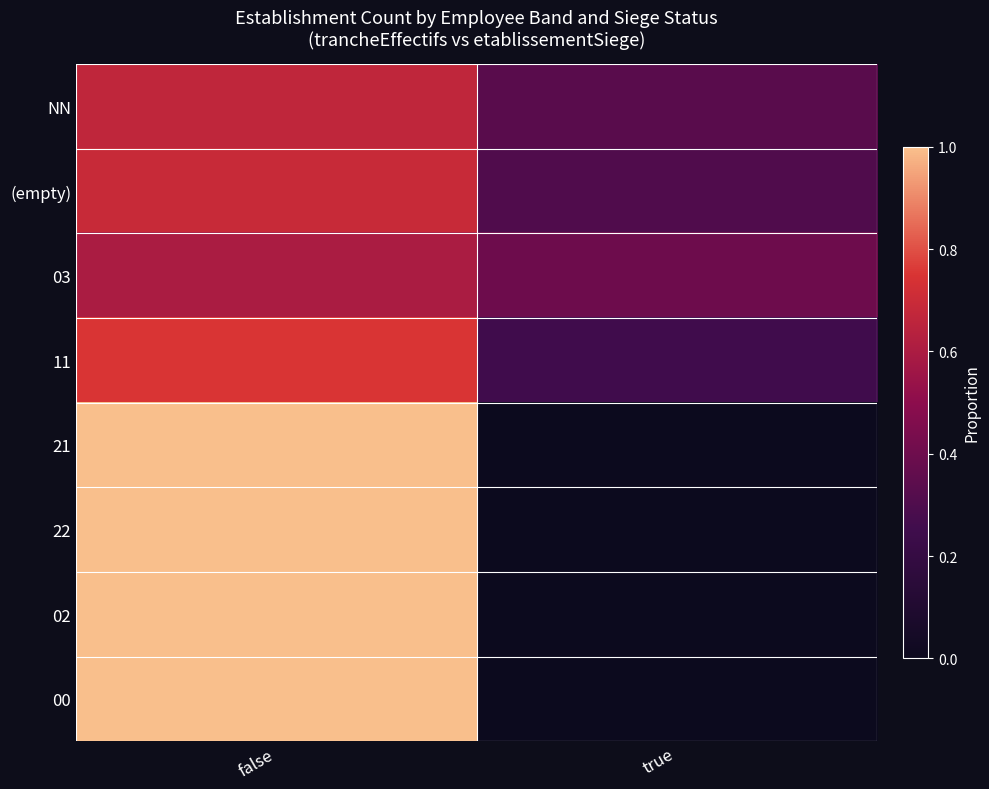

Reading left to right, list all the values displayed in this chart.

NN: false=0.7	true=0.3
(empty): false=0.7	true=0.3
03: false=0.6	true=0.4
11: false=0.8	true=0.2
21: false=1.0	true=0.0
22: false=1.0	true=0.0
02: false=1.0	true=0.0
00: false=1.0	true=0.0